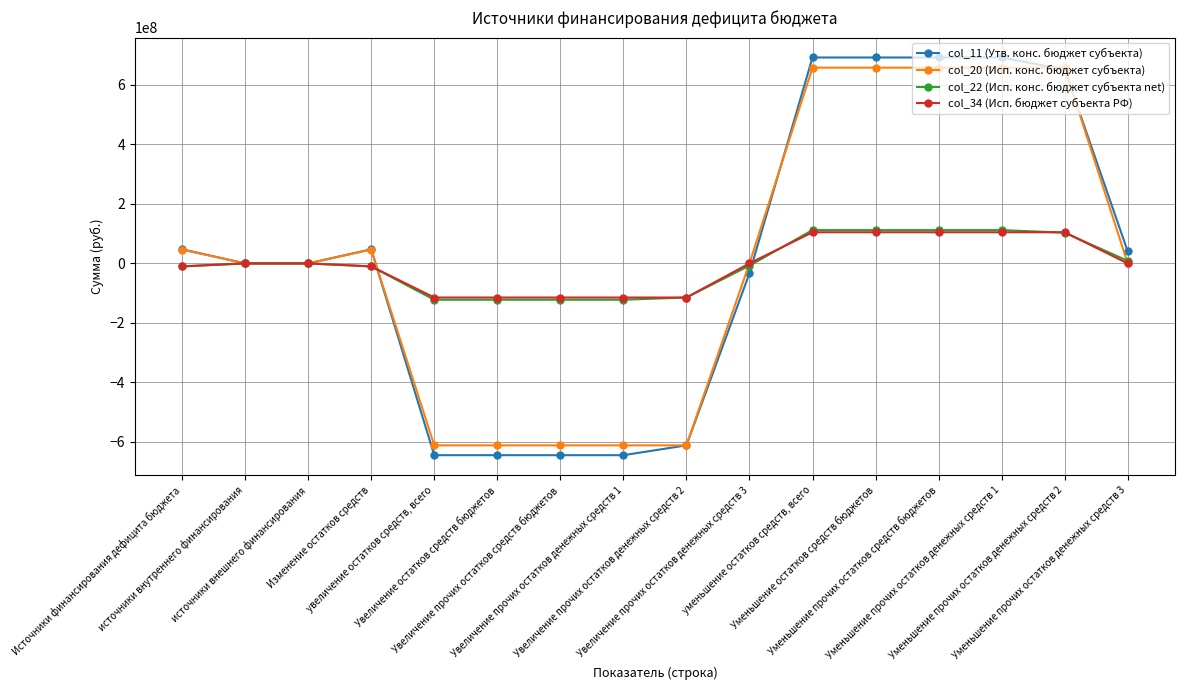

How many series are shown in this chart?

4